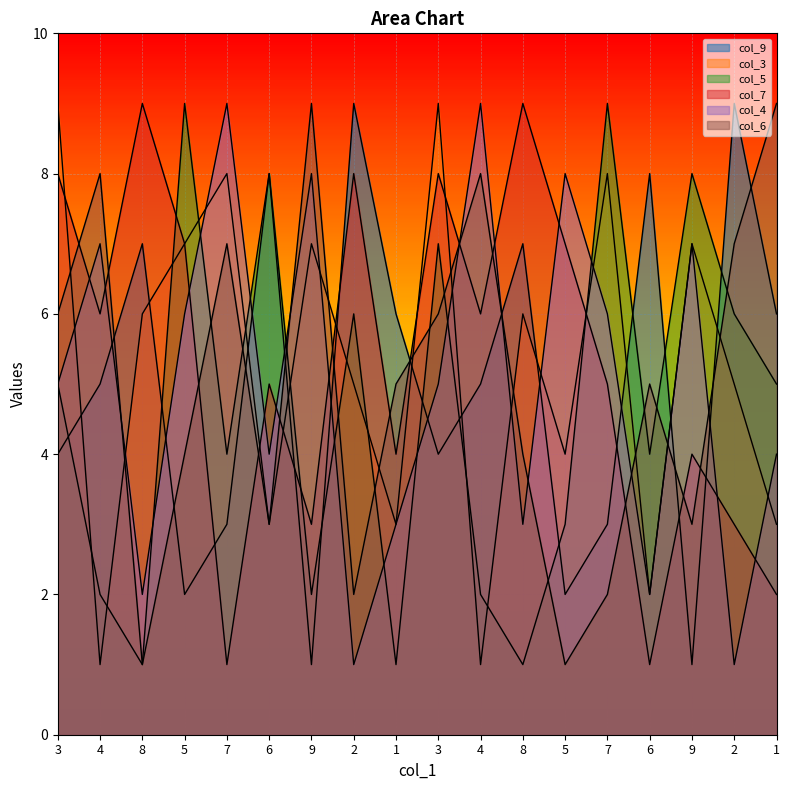

Is it true that col_3 equals 1 at 4?

True